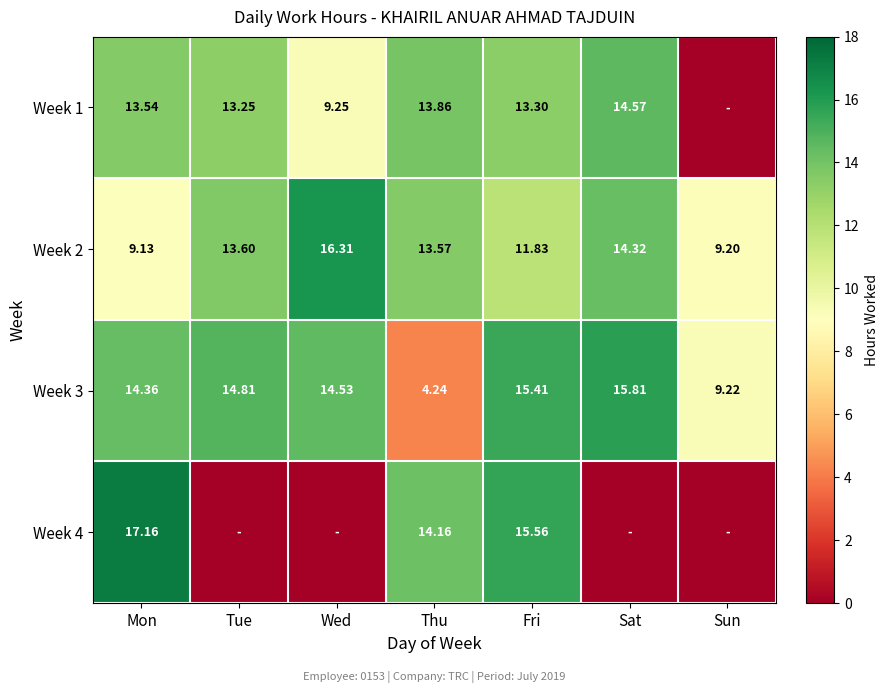

Rank the series at Thu from highest to lowest value.

Week 4, Week 1, Week 2, Week 3